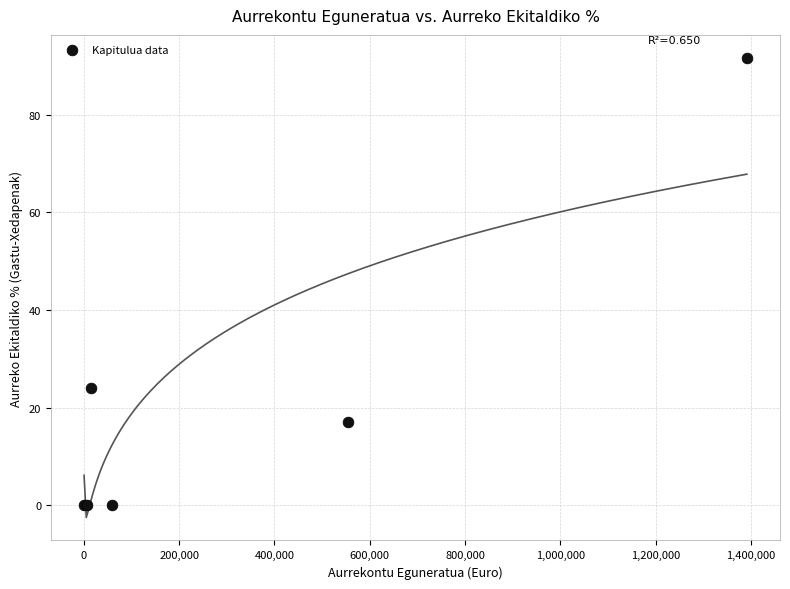

What Y value in the scatter plot is closest to 45?

24.0